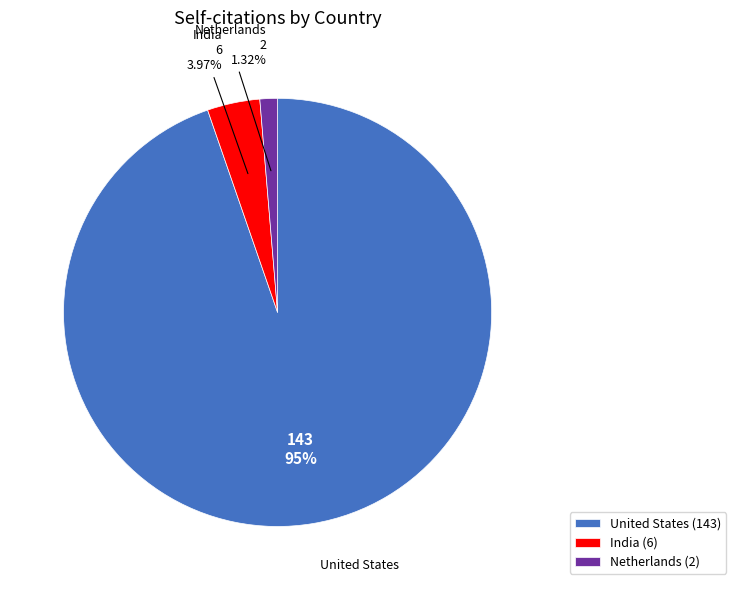

Between India and Netherlands, which is larger?

India